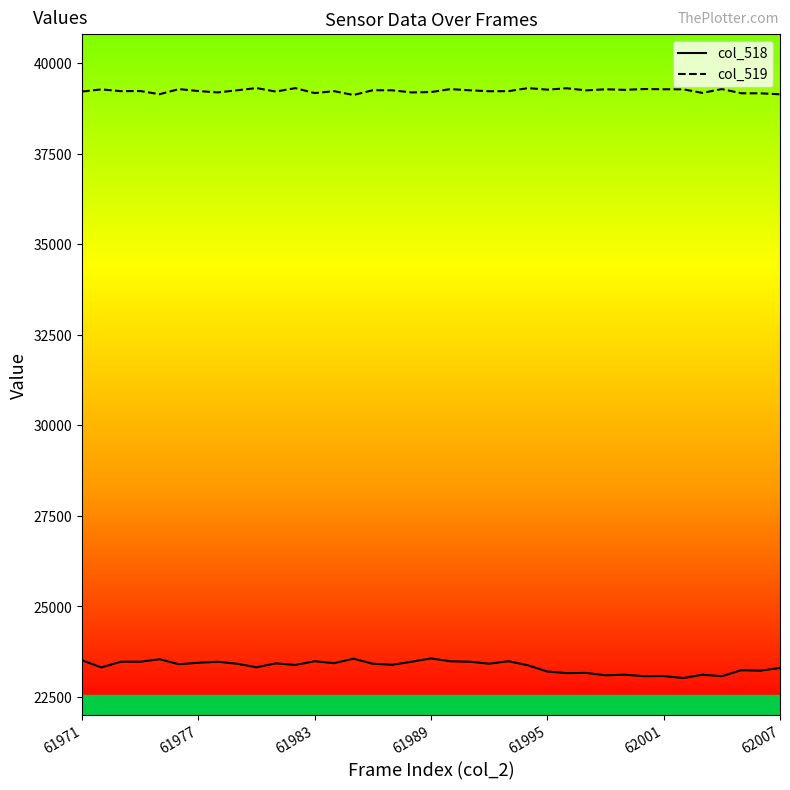

What is the lowest value of the col_519 series?

39120